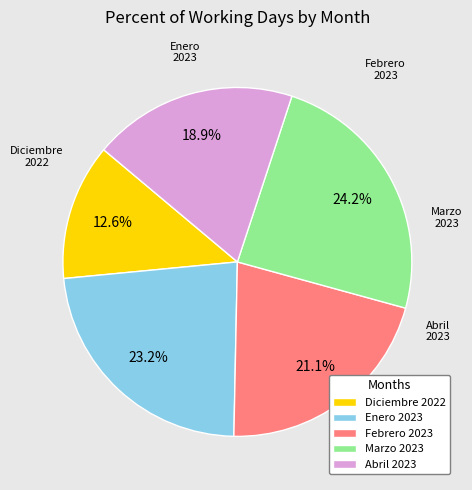

How many segments does this pie chart have?

5